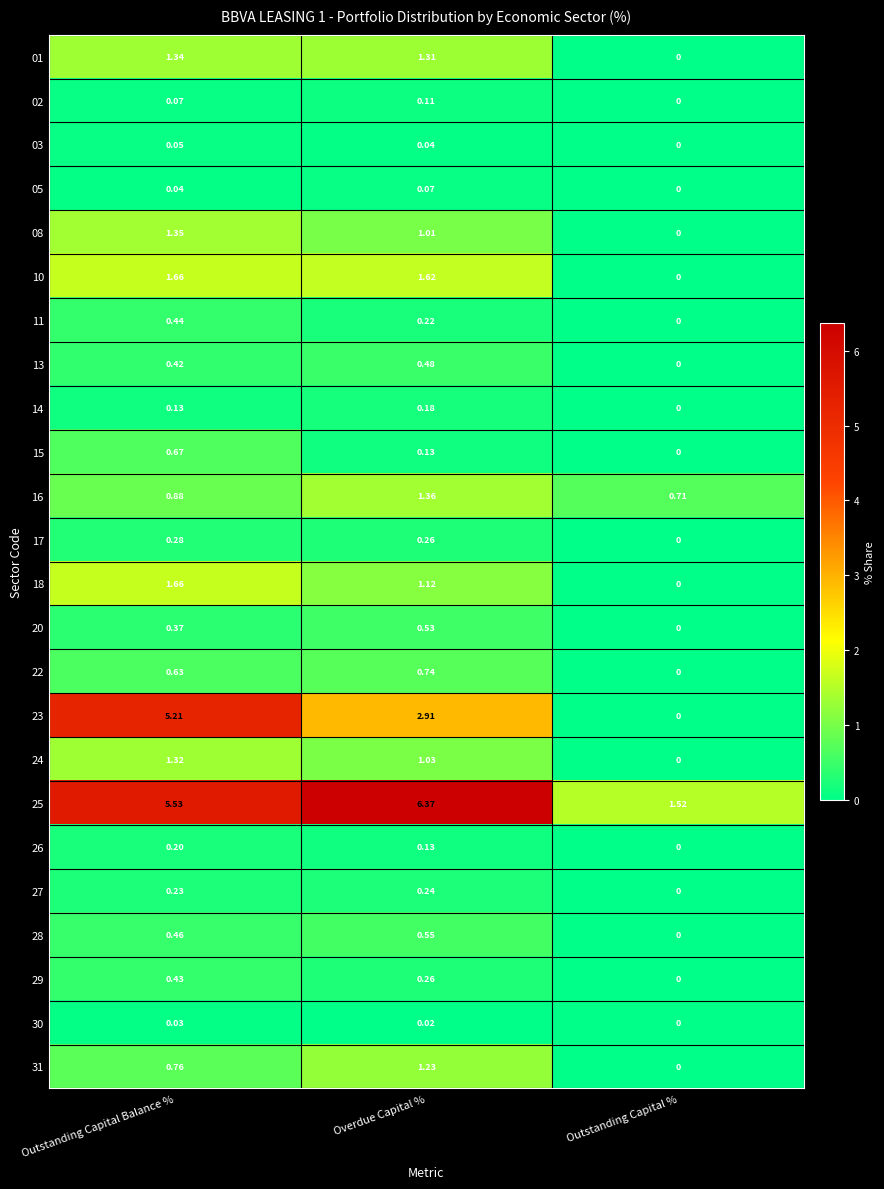

Which label corresponds to the largest value in the chart?

Overdue Capital %